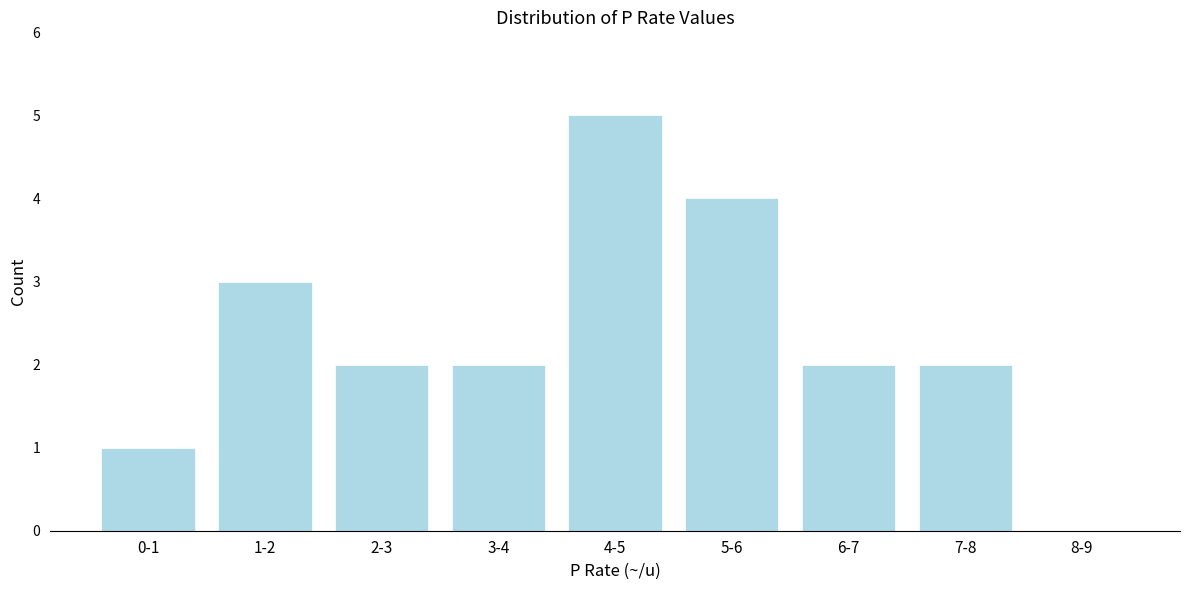

Reading left to right, list all the values displayed in this chart.

0-1=1	1-2=3	2-3=2	3-4=2	4-5=5	5-6=4	6-7=2	7-8=2	8-9=0